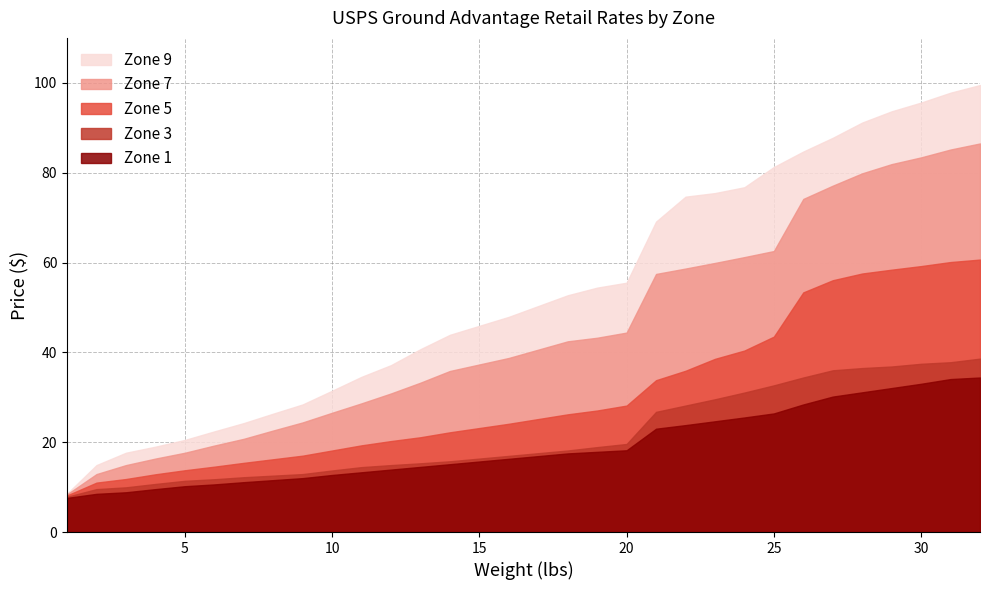

What is the maximum value for Zone 3?

38.6